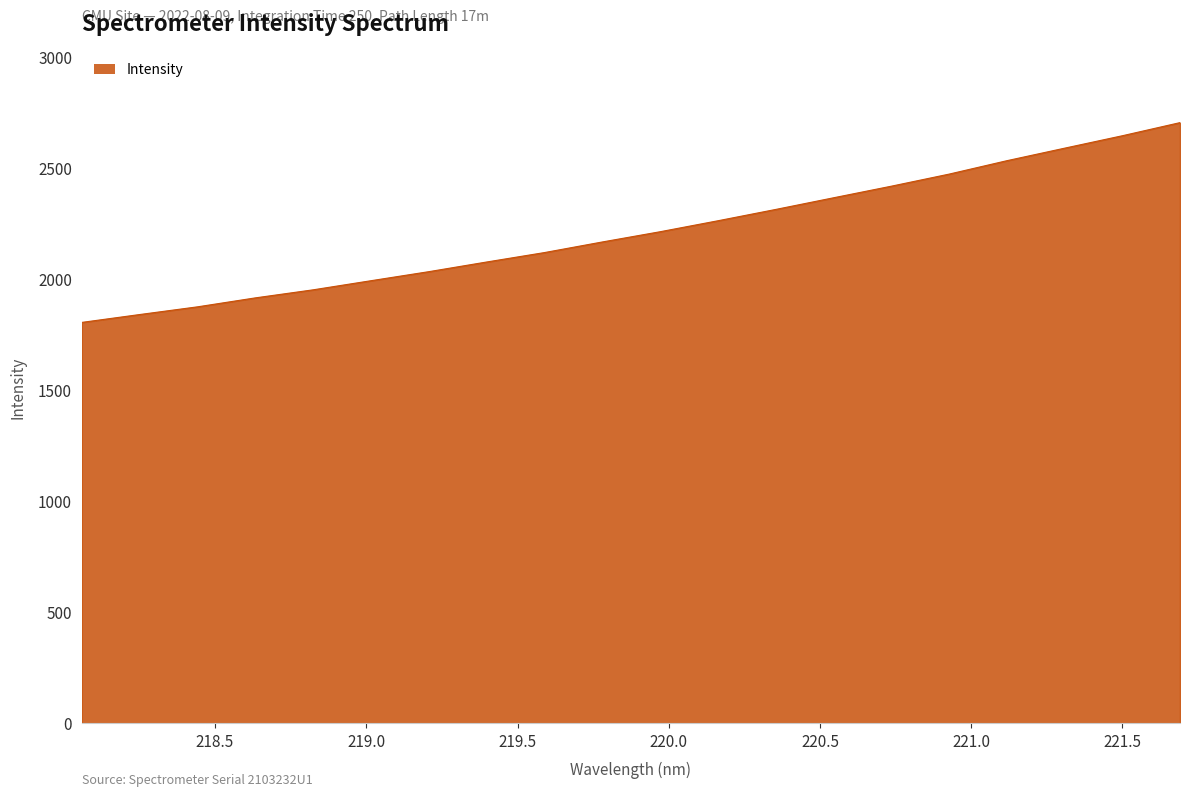

What is the minimum value shown in the chart?

1805.7